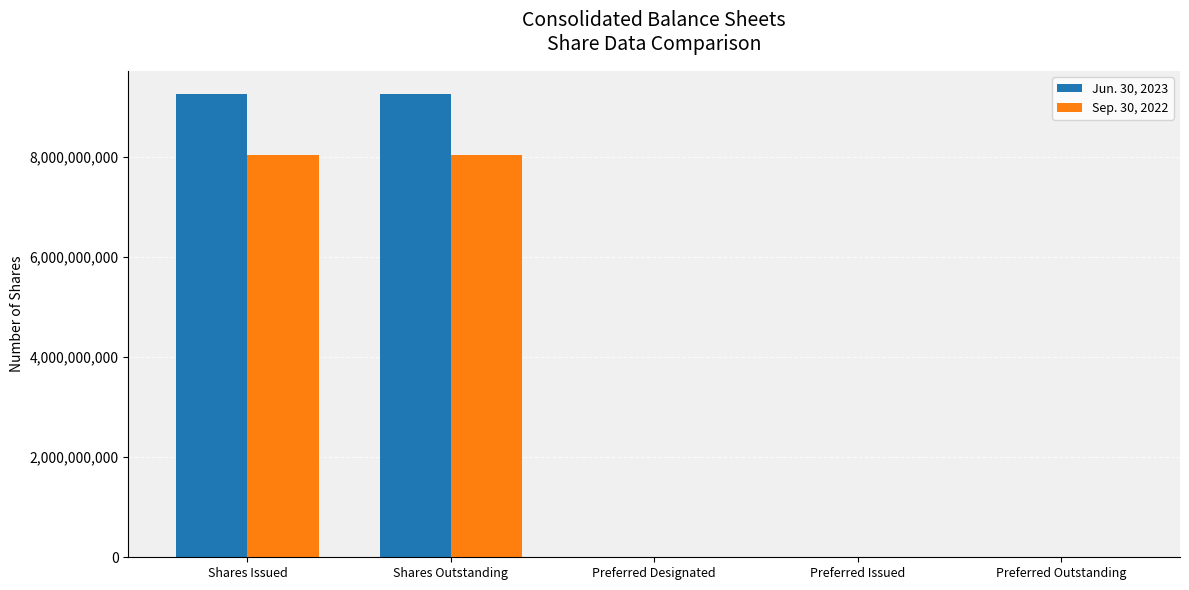

Reading left to right, transcribe all the data shown in this chart.

Jun. 30, 2023: Shares Issued=9252786994	Shares Outstanding=9252786994	Preferred Designated=51	Preferred Issued=51	Preferred Outstanding=51
Sep. 30, 2022: Shares Issued=8035665831	Shares Outstanding=8035665831	Preferred Designated=51	Preferred Issued=51	Preferred Outstanding=51